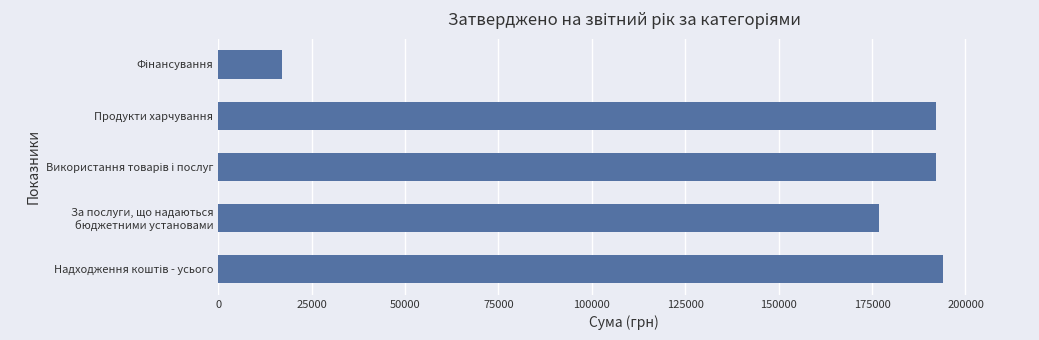

What is the difference between the maximum and second lowest values?

17031.2